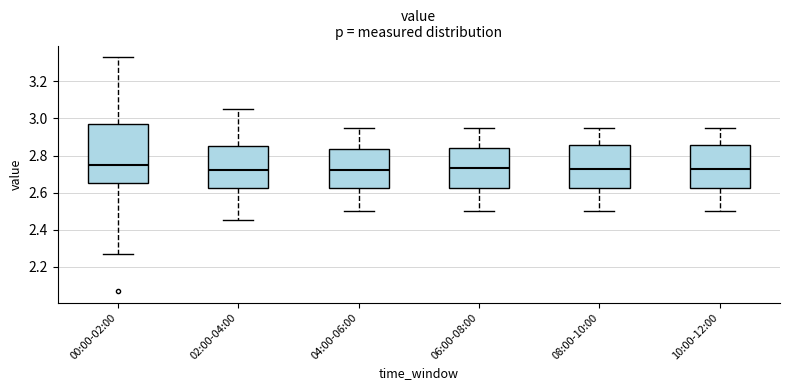

Reading left to right, read every box against the y-axis: the position of its median line, the range the box covers, and the ends of its whiskers. The values are not printed on the chart, so give them approximately, as read against the axis.

00:00-02:00: median 2.76, box 2.66 to 2.98, whiskers 2.28 to 3.34
02:00-04:00: median 2.72, box 2.62 to 2.86, whiskers 2.46 to 3.06
04:00-06:00: median 2.72, box 2.62 to 2.84, whiskers 2.50 to 2.96
06:00-08:00: median 2.74, box 2.62 to 2.84, whiskers 2.50 to 2.96
08:00-10:00: median 2.72, box 2.62 to 2.86, whiskers 2.50 to 2.96
10:00-12:00: median 2.72, box 2.62 to 2.86, whiskers 2.50 to 2.96